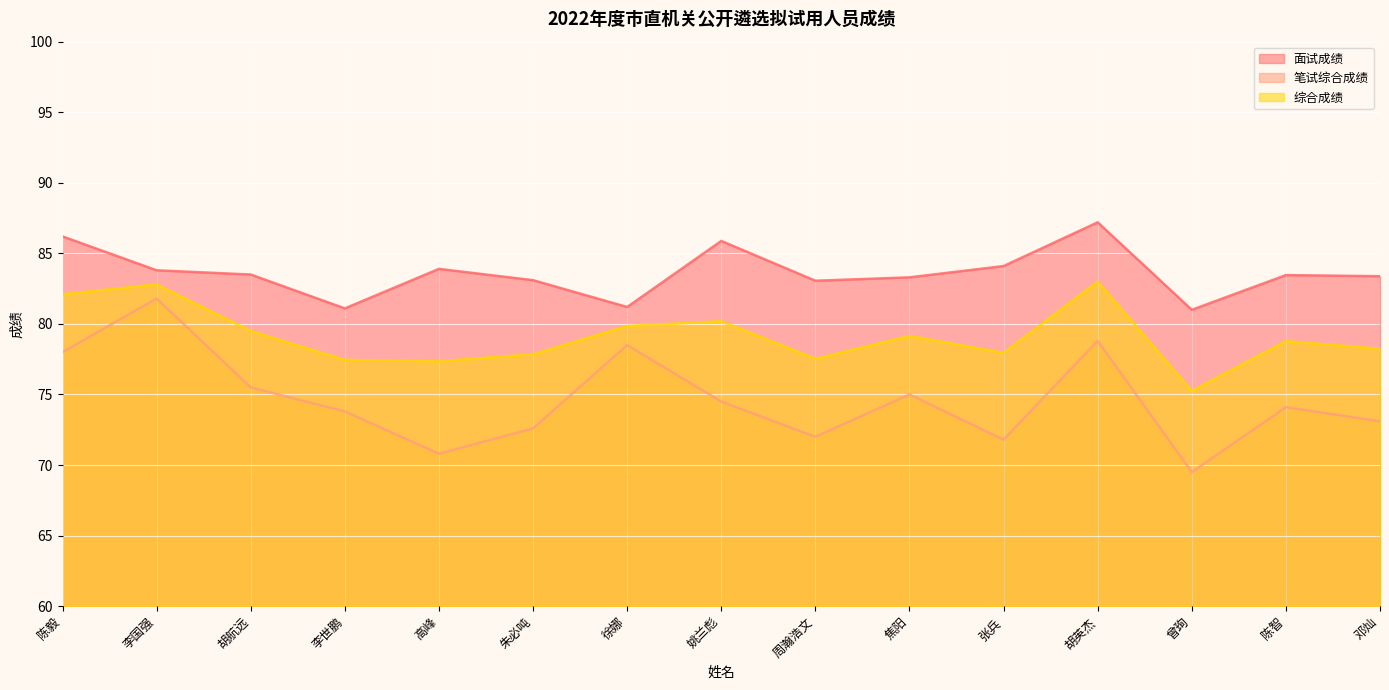

True or false: 综合成绩 and 面试成绩 cross at least once.

False